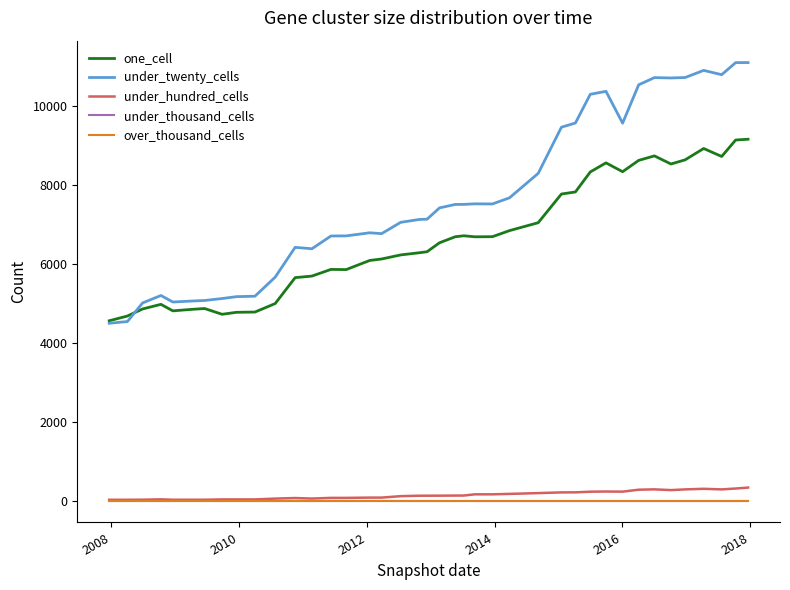

Does the chart have visible grid lines?

No